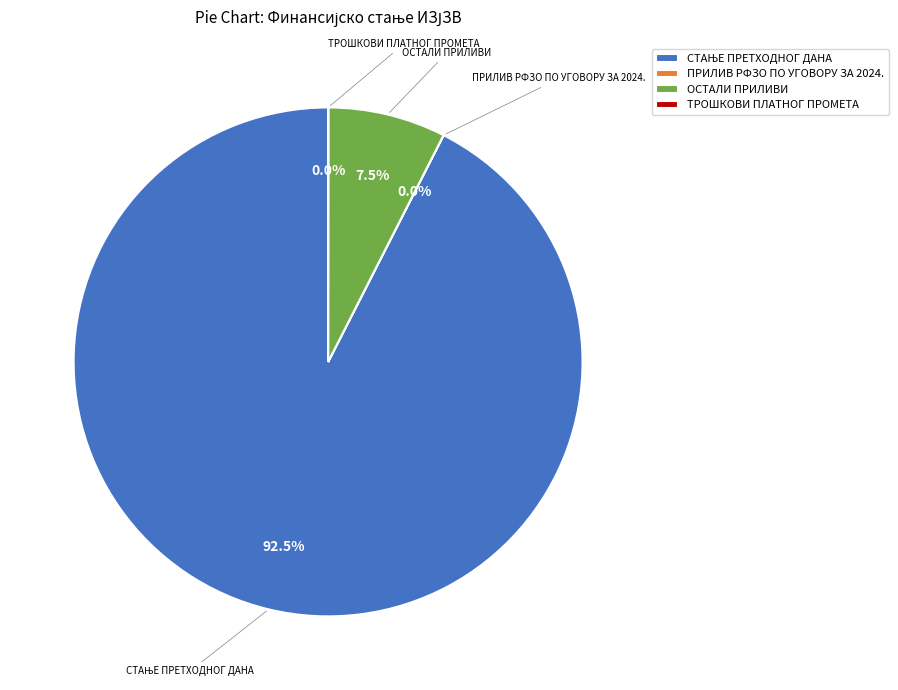

Is there a majority slice in this chart?

Yes